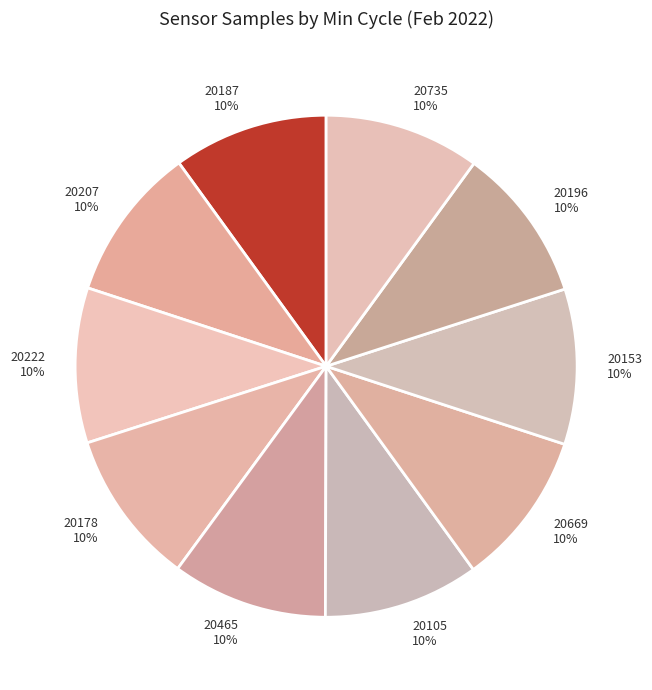

Is the sum of 20465 and 20105 greater than half?

No